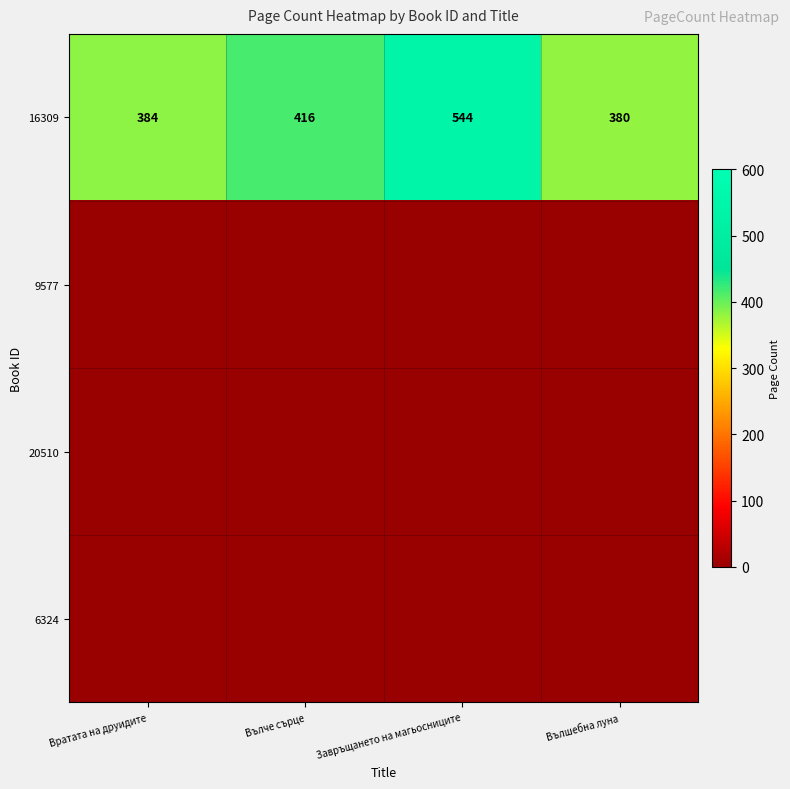

What is the highest value of the 16309 series?

544